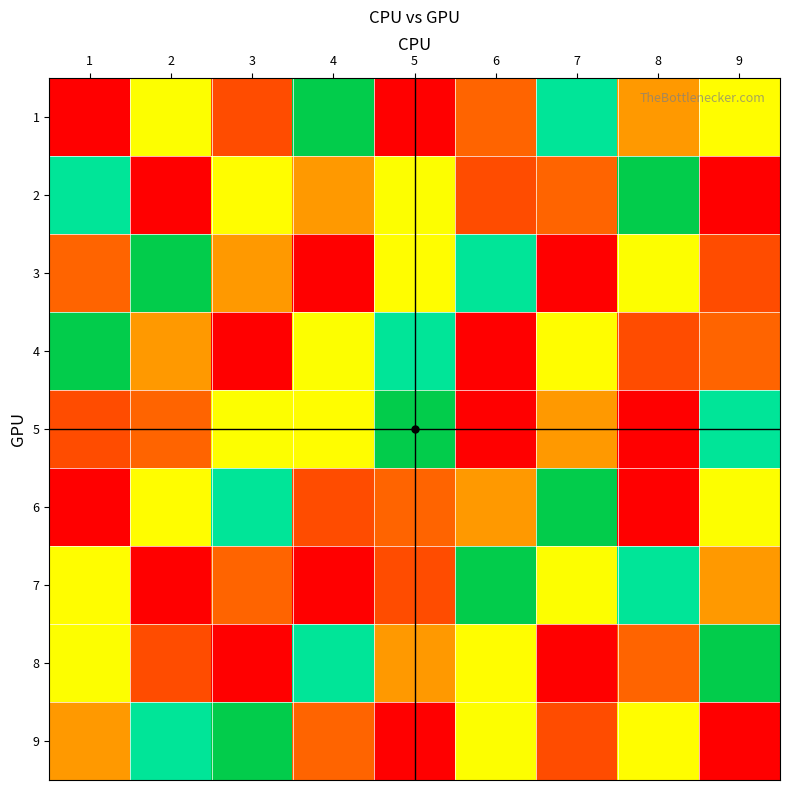

At which category is the sum across all series the highest?

1